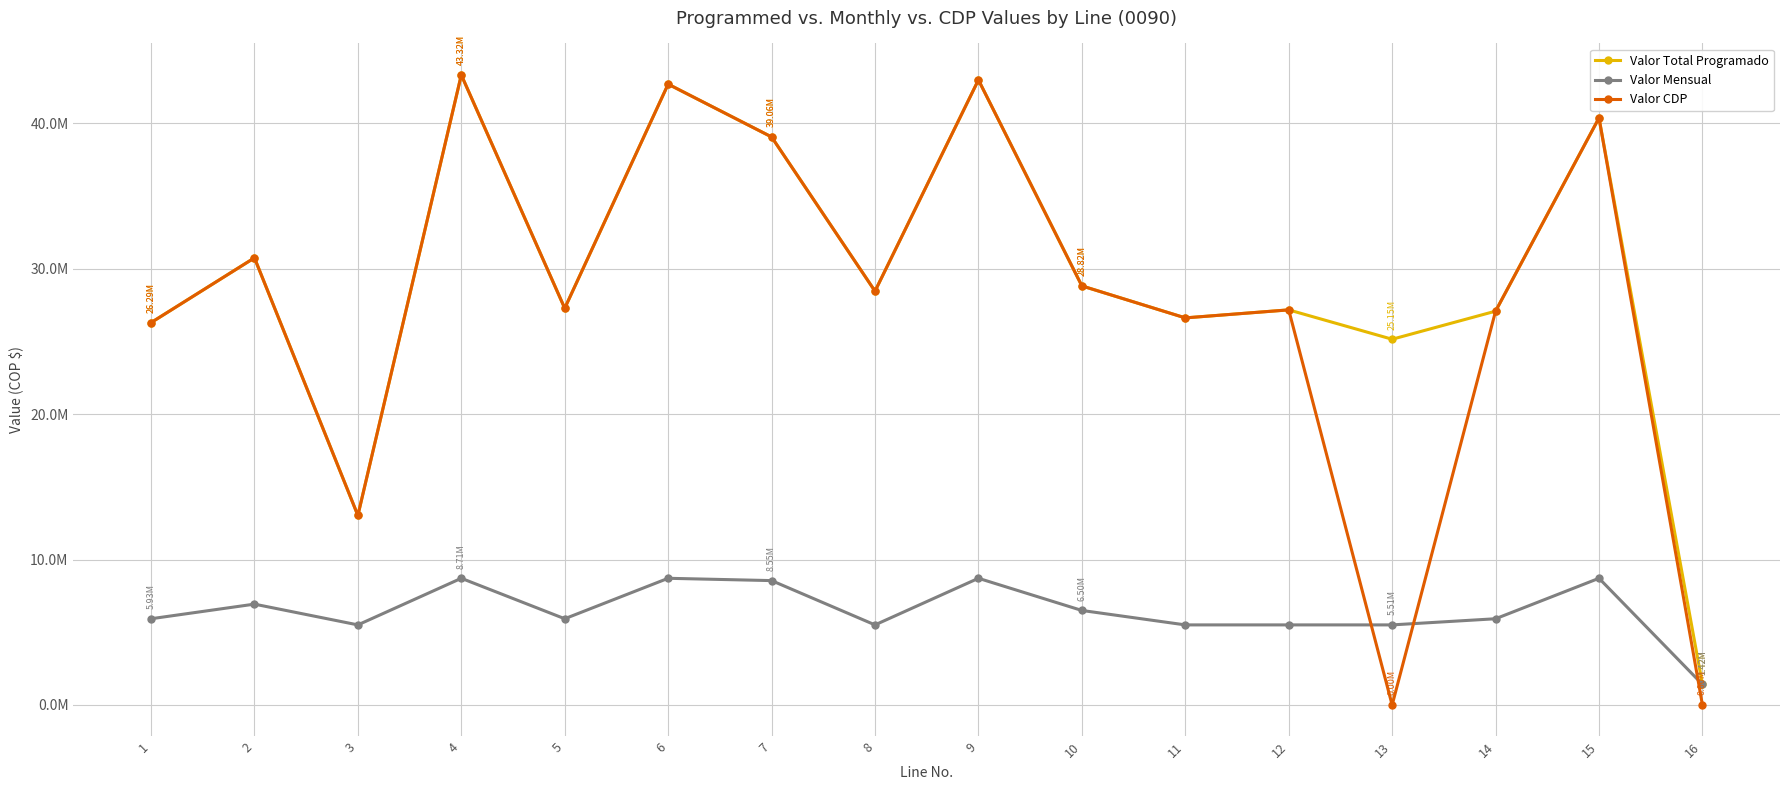

Which series has the widest spread of values?

Valor CDP